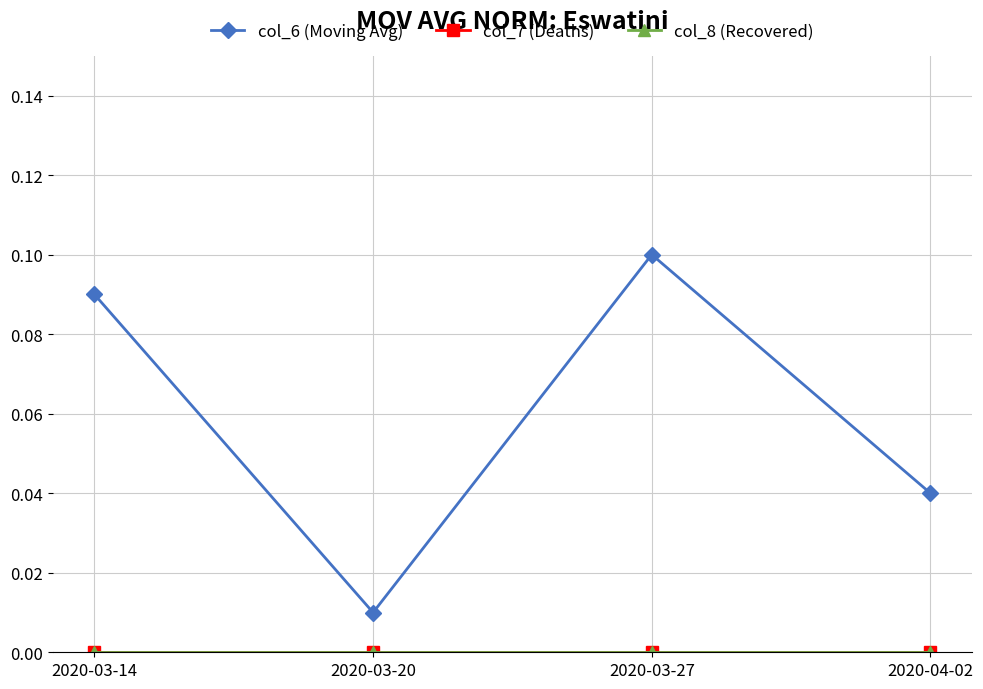

Reading left to right, transcribe all the data shown in this chart.

col_6 (Moving Avg): 2020-03-14=0.1	2020-03-20=0.0	2020-03-27=0.1	2020-04-02=0.0
col_7 (Deaths): 2020-03-14=0.0	2020-03-20=0.0	2020-03-27=0.0	2020-04-02=0.0
col_8 (Recovered): 2020-03-14=0.0	2020-03-20=0.0	2020-03-27=0.0	2020-04-02=0.0